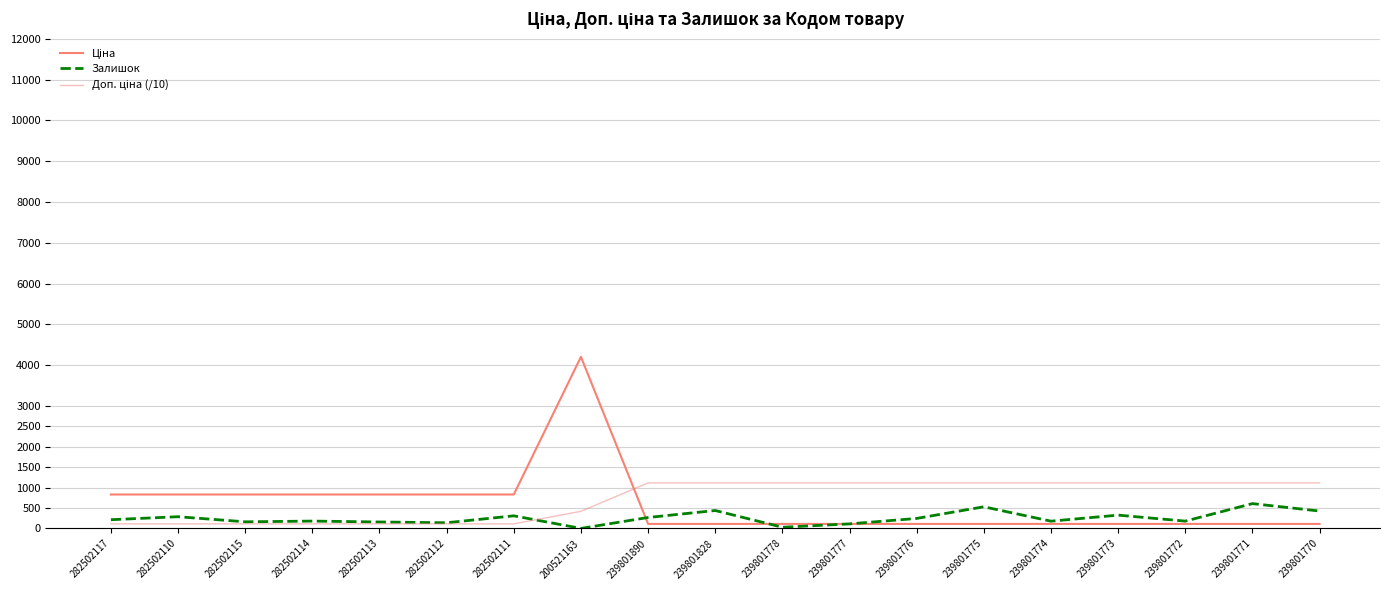

Where is Залишок nearest to the value 305?

282502111